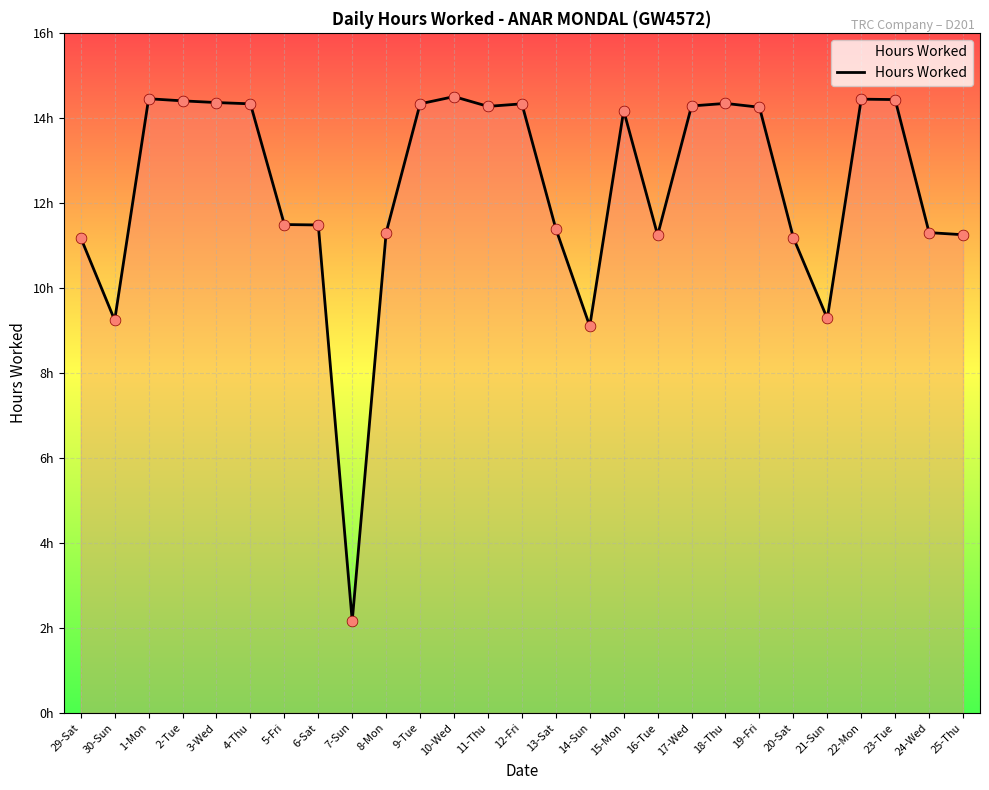

What is the change in value from 5-Fri to 12-Fri?

+2.8